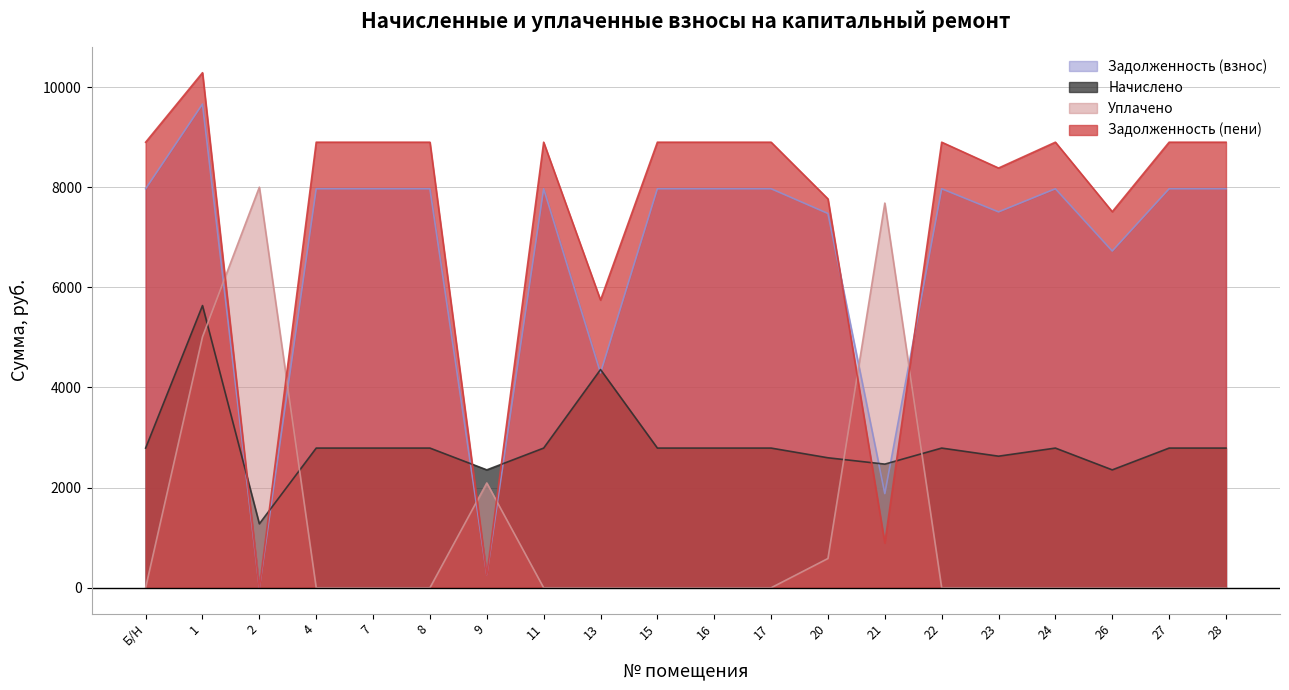

At how many categories does at least one series exceed 6588?

18